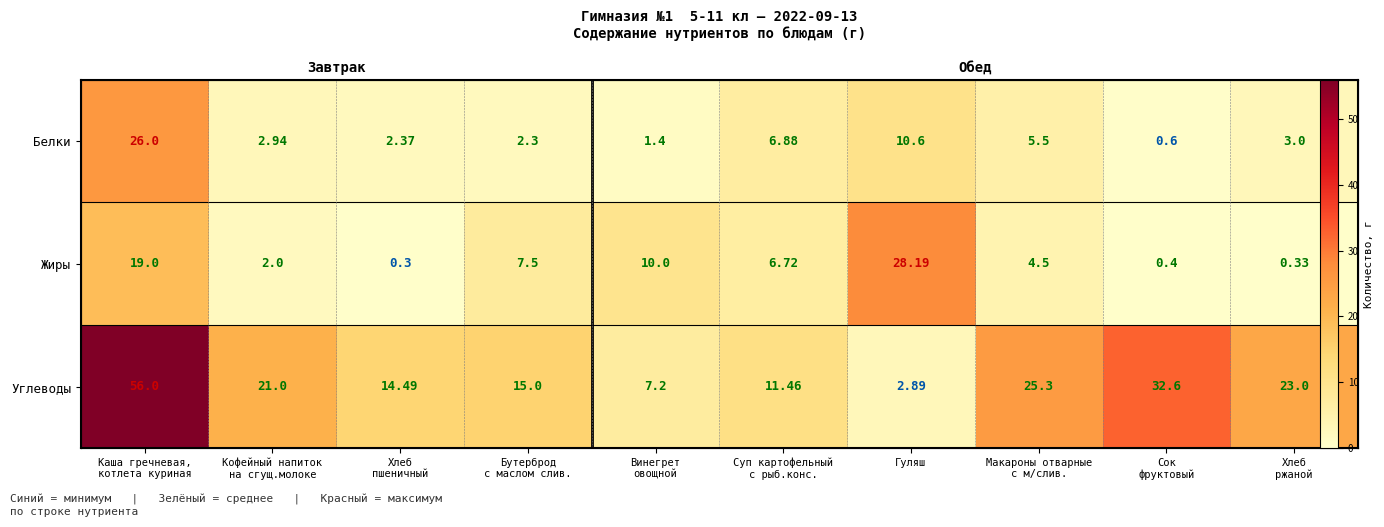

At Хлеб ржаной, list the series in order from smallest to largest.

Жиры, Белки, Углеводы